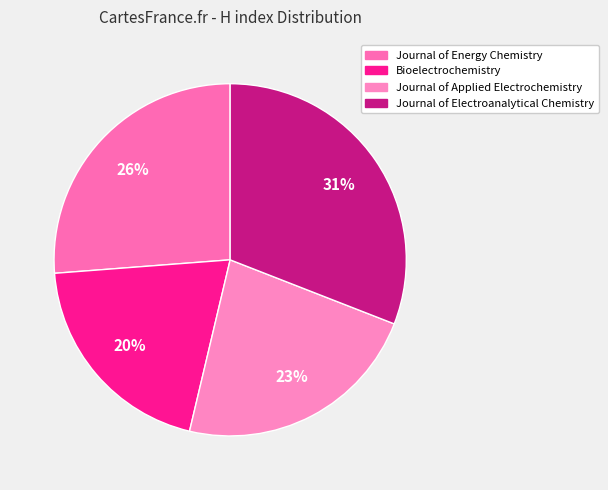

Count the number of slices in the pie.

4